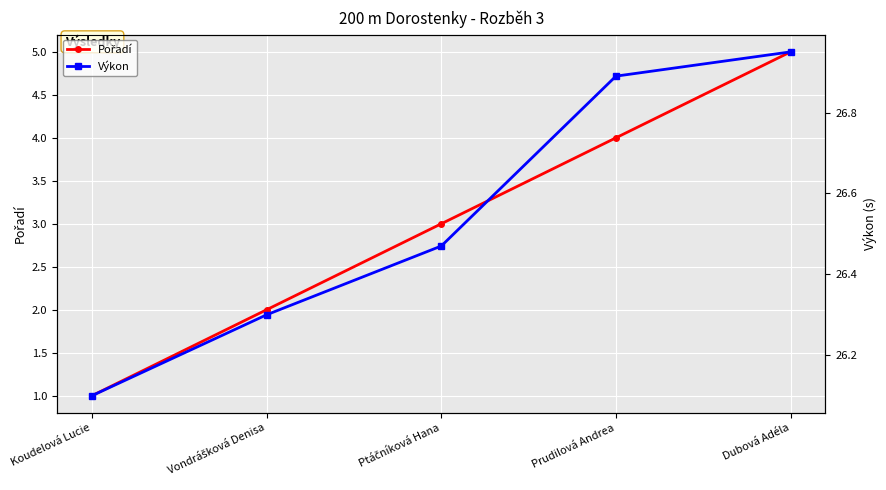

How many lines are shown in the chart?

2